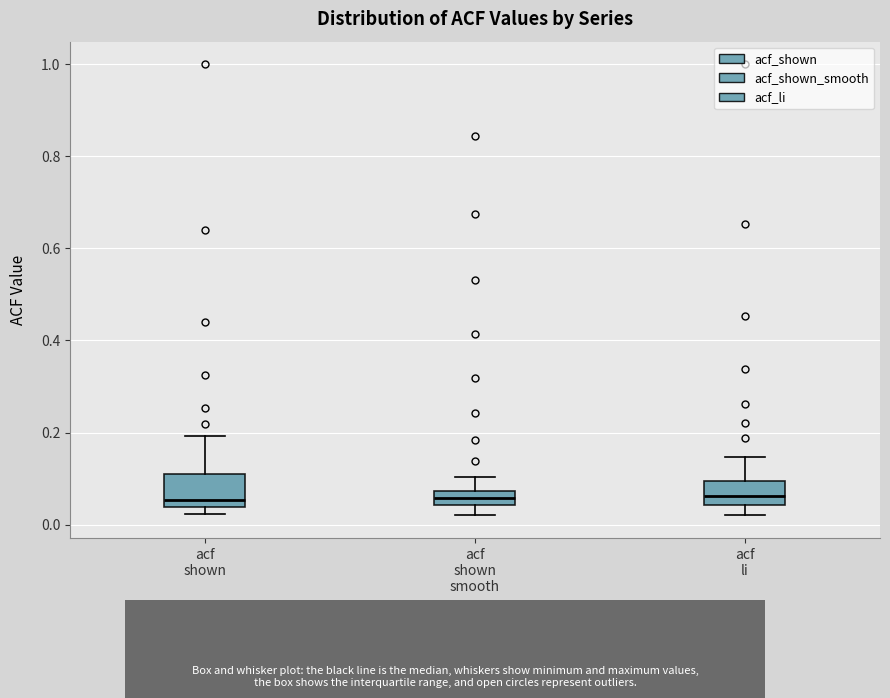

Where does the median line of the box for acf li sit on the y-axis? The values are not printed on the chart, so give them approximately, as read against the axis.

0.06